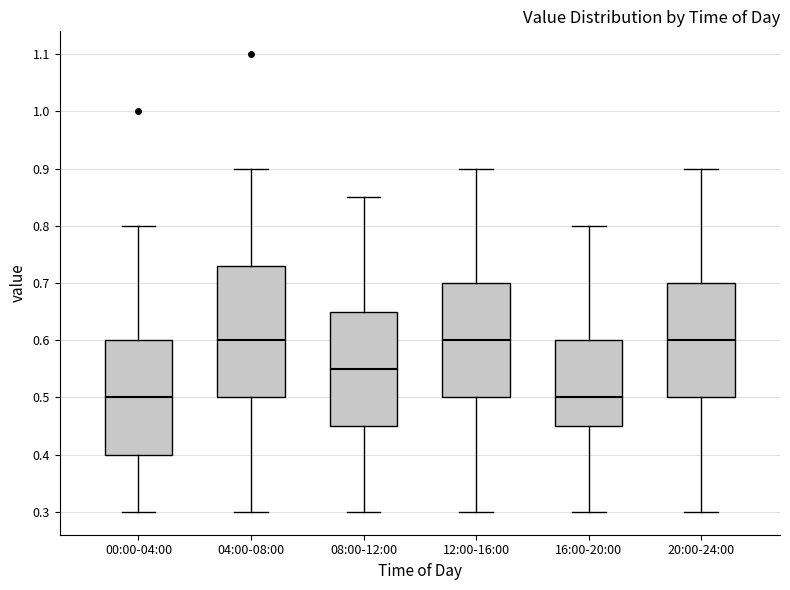

Comparing the boxes themselves (not the whiskers), which one is the tallest?

04:00-08:00